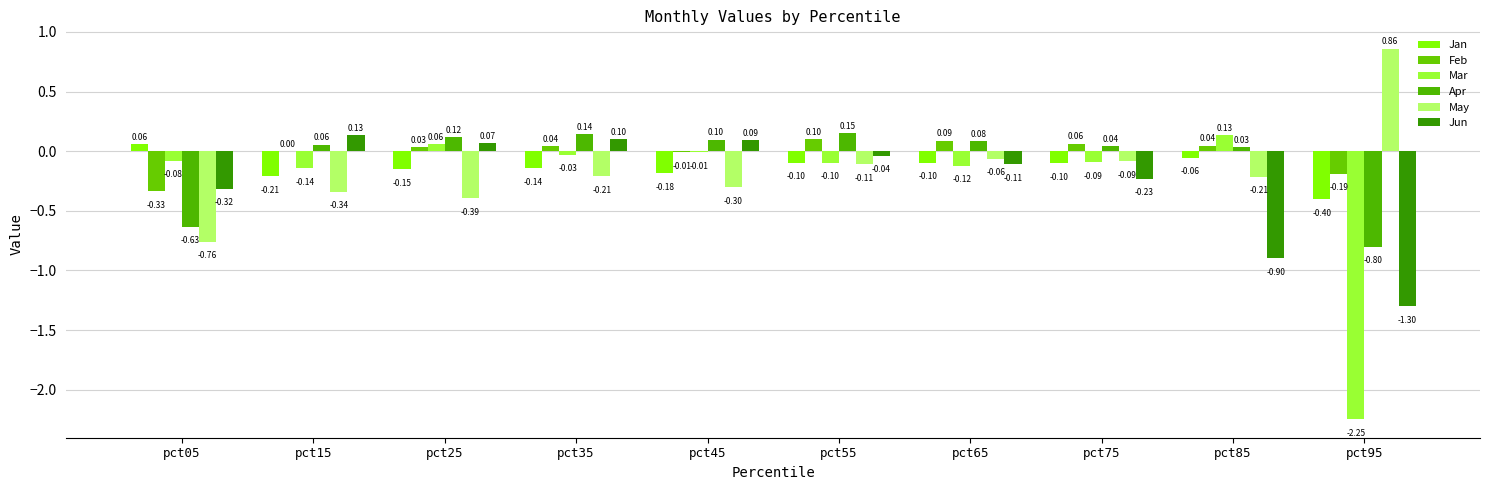

Which category has the highest value in the Feb series?

pct55